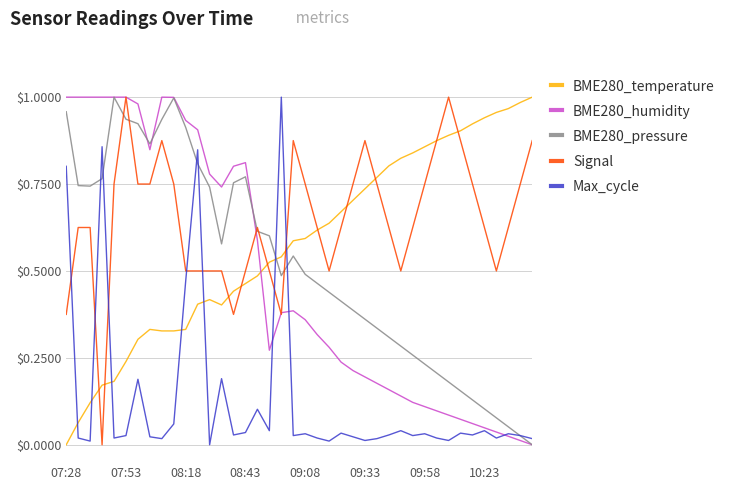

True or false: Max_cycle and Signal intersect in this chart.

True